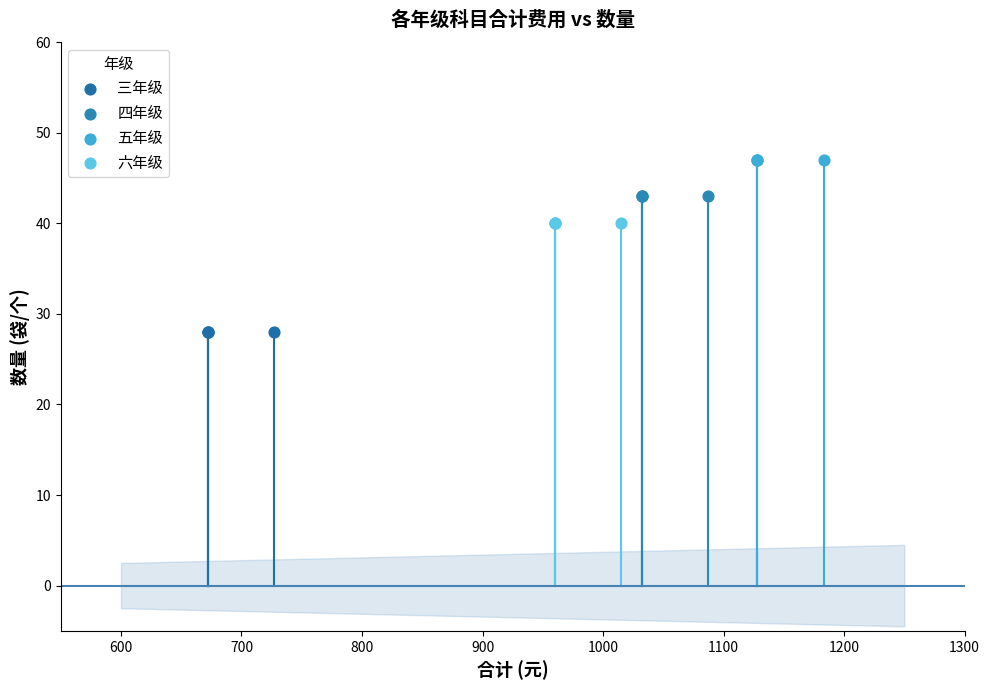

Which series contains the lowest Y value?

三年级